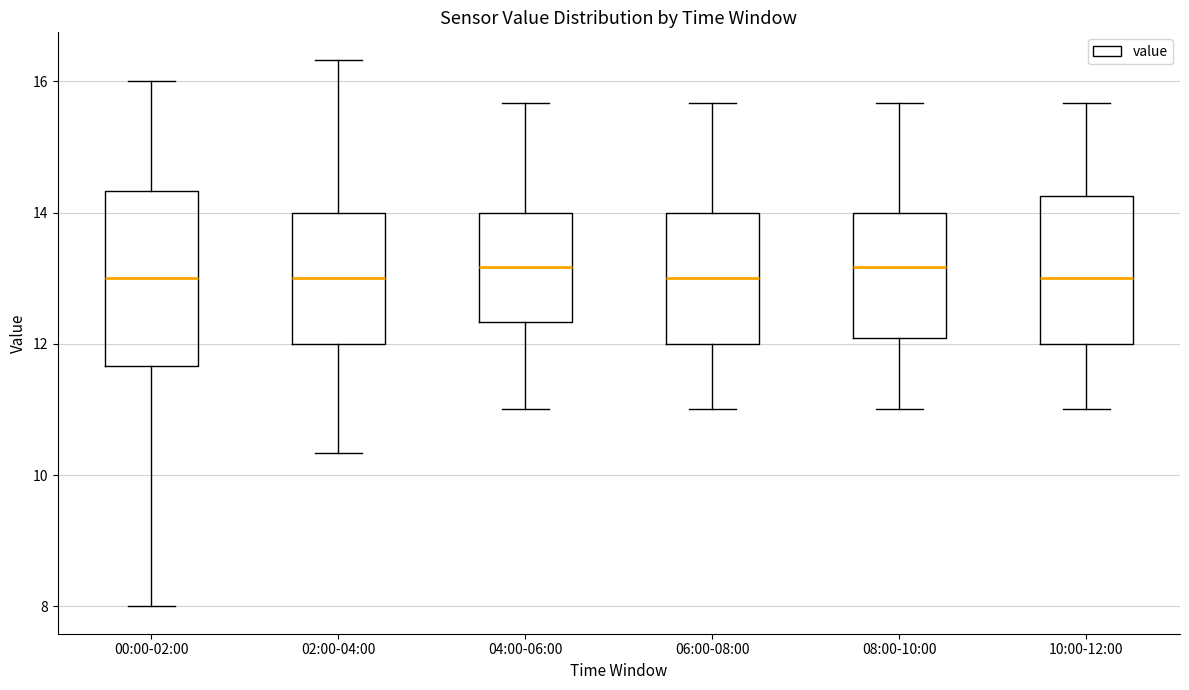

Which box is the tallest, from its lower edge to its upper edge?

00:00-02:00